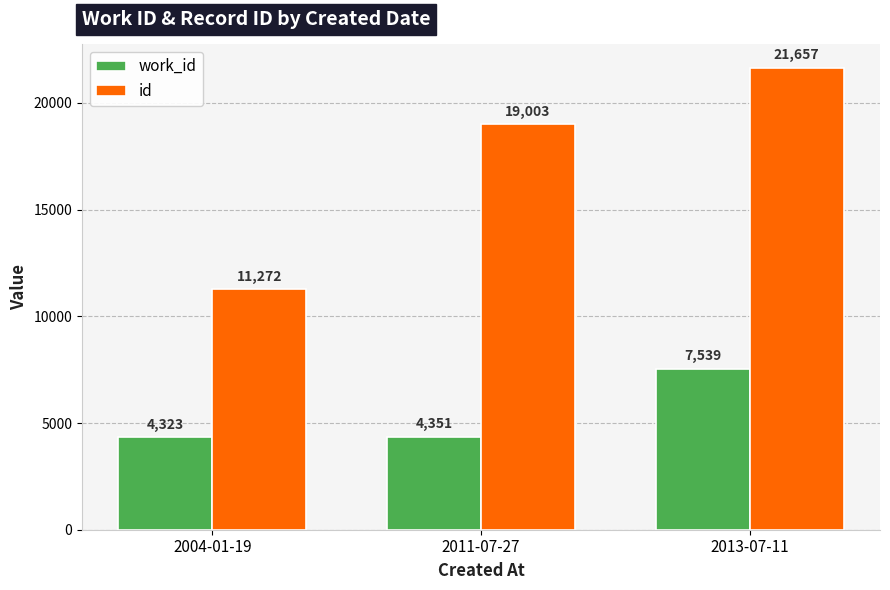

Reading left to right, extract all data points from this chart.

work_id: 2004-01-19=4323	2011-07-27=4351	2013-07-11=7539
id: 2004-01-19=11272	2011-07-27=19003	2013-07-11=21657